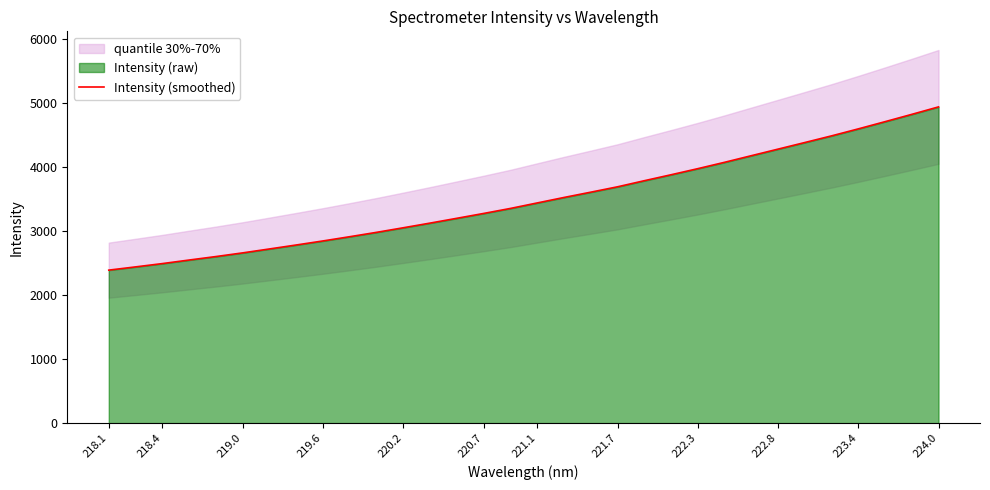

The Intensity (smoothed) series shows 2250.7 at 222.8. True or false?

False